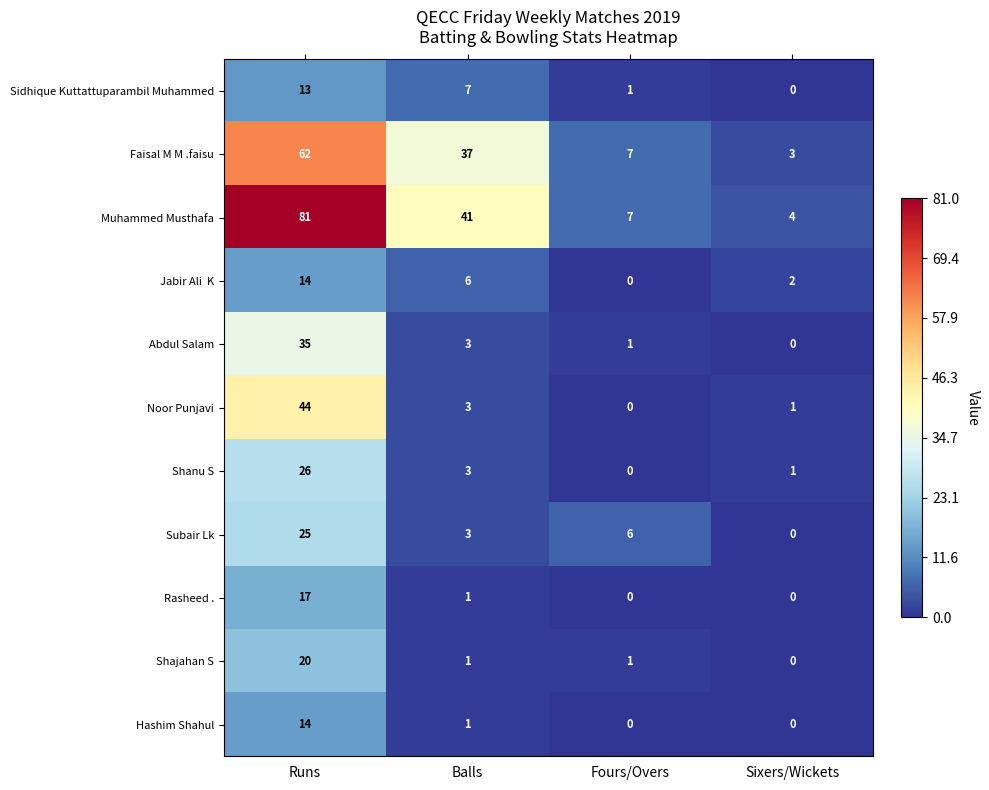

Is it true that Noor Punjavi equals 0 at Fours/Overs?

True